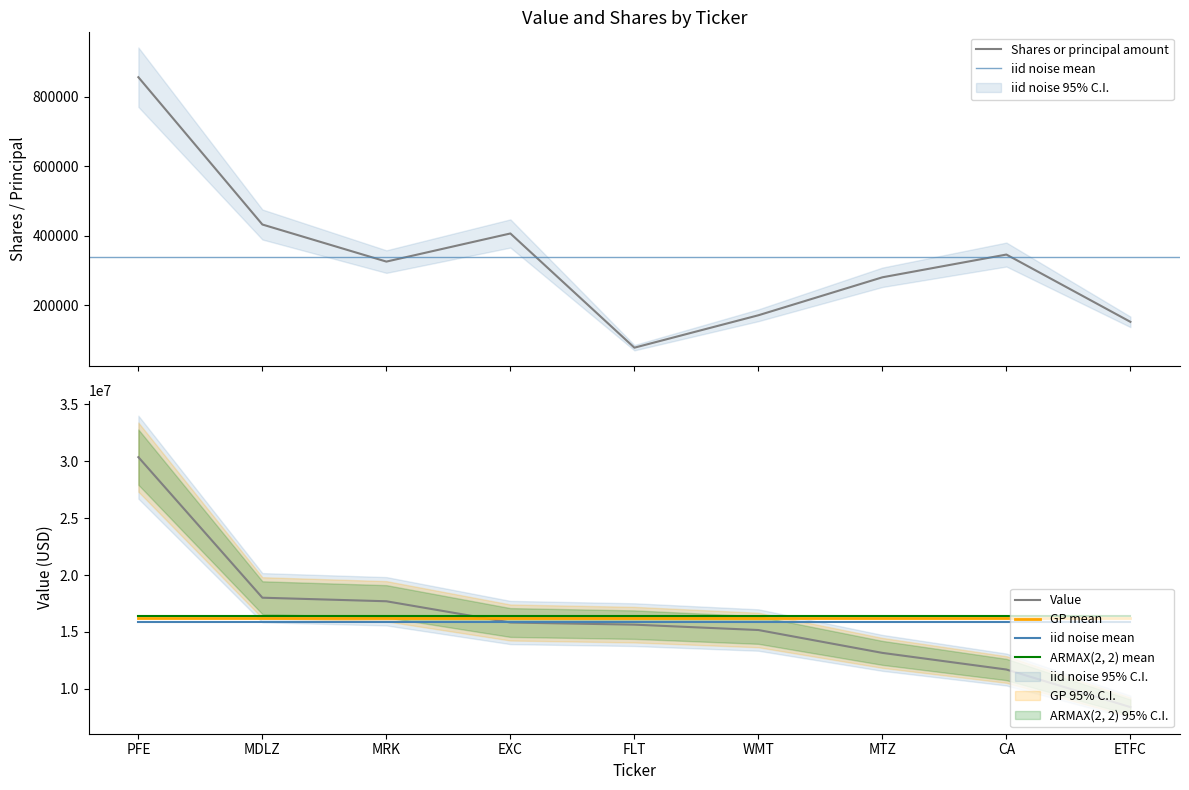

What is the value of the GP mean point at the 2nd from the left?

16221555.6